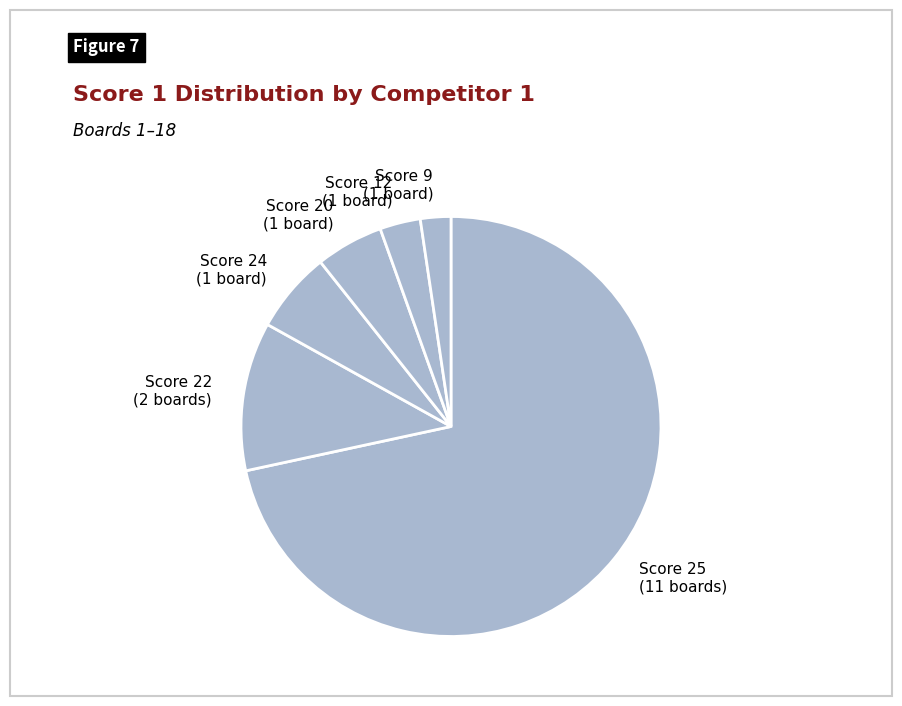

Combined, do Score 12 (1 board) and Score 25 (11 boards) account for over 50%?

Yes